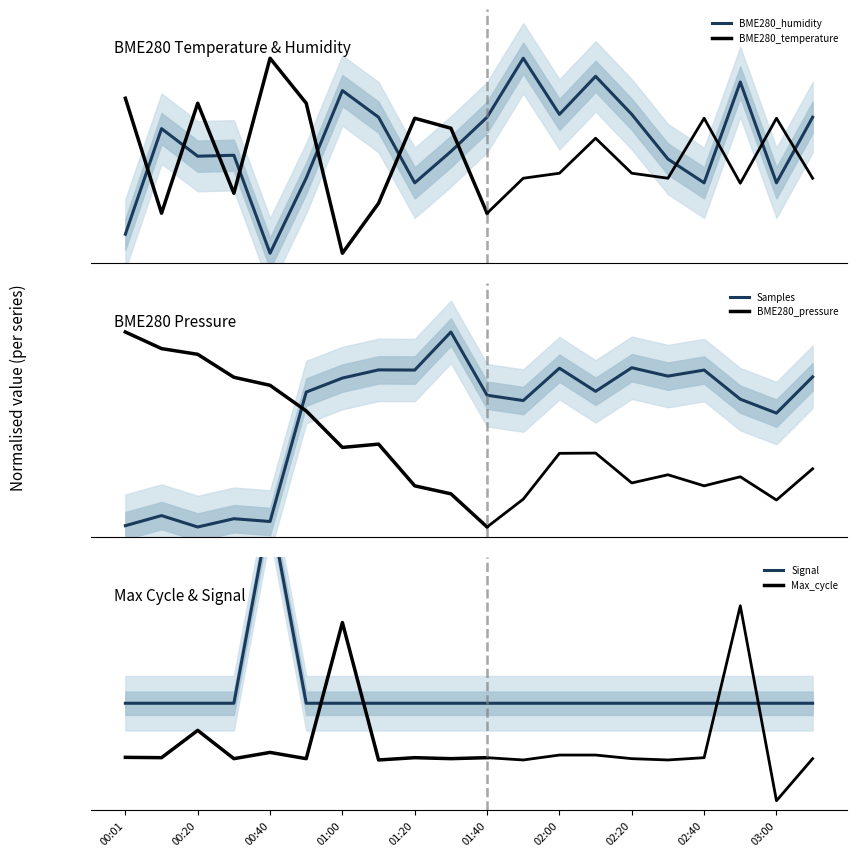

How many interior local peaks does the Signal series have?

1